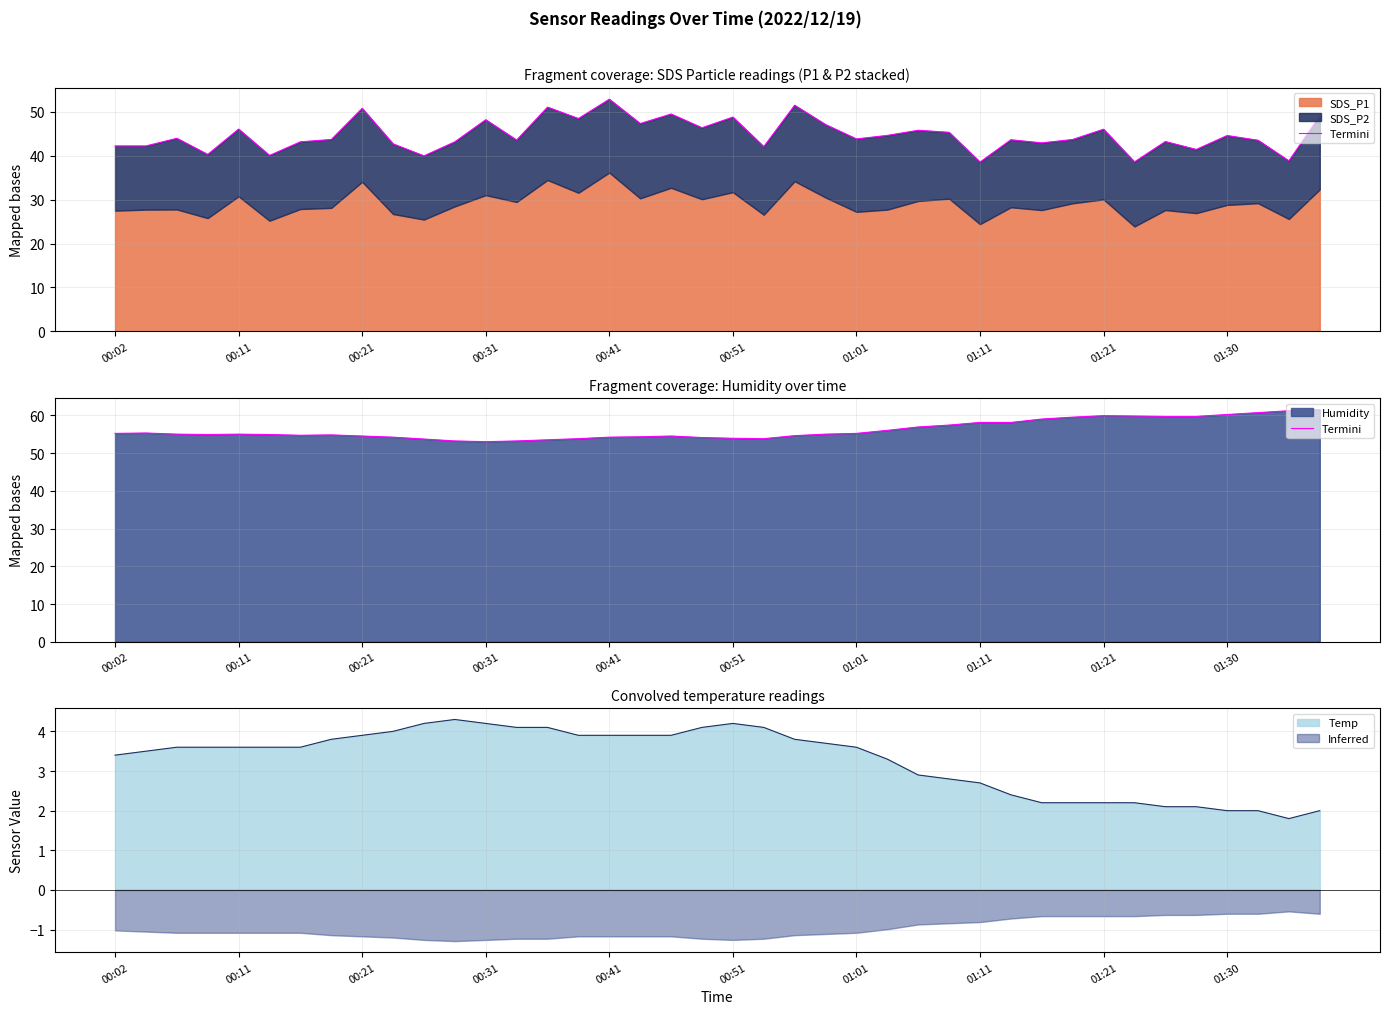

True or false: Inferred and Temp intersect in this chart.

False